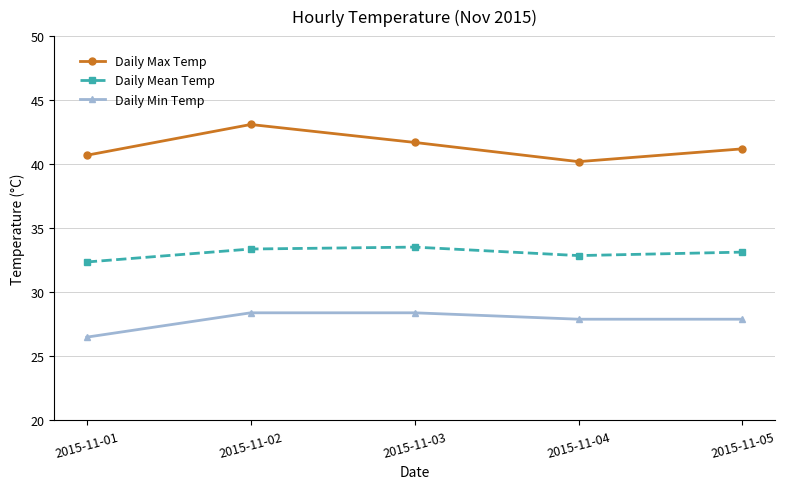

What is the difference between the Daily Min Temp values at 2015-11-04 and 2015-11-03?

0.5